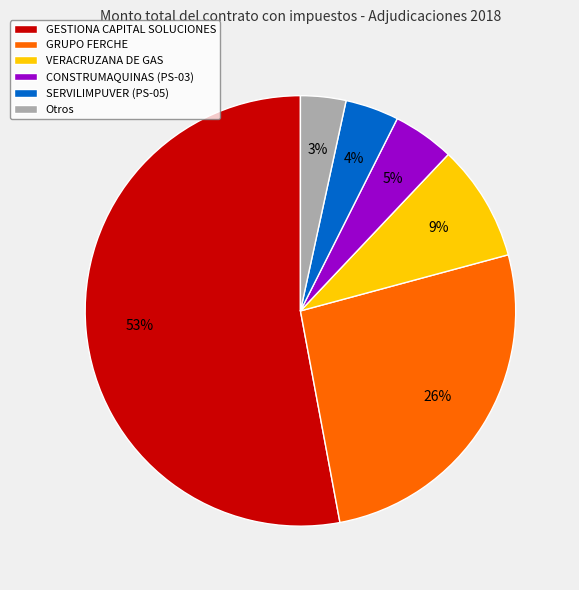

How many slices are in this pie chart?

6